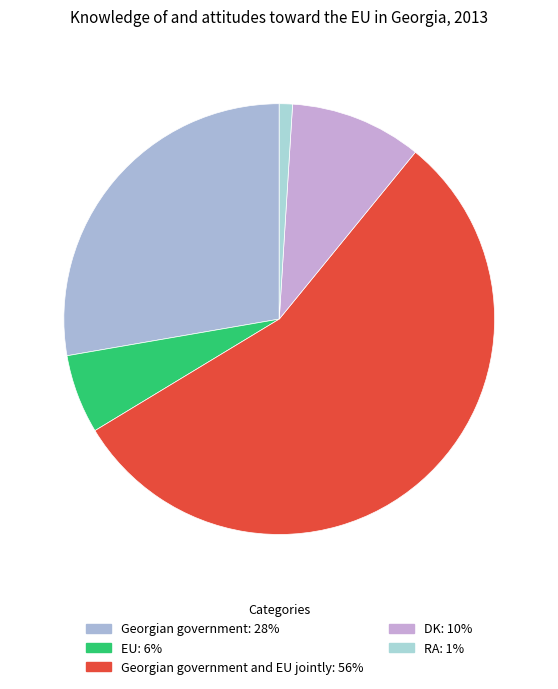

Is there any slice that represents more than half of the pie?

Yes